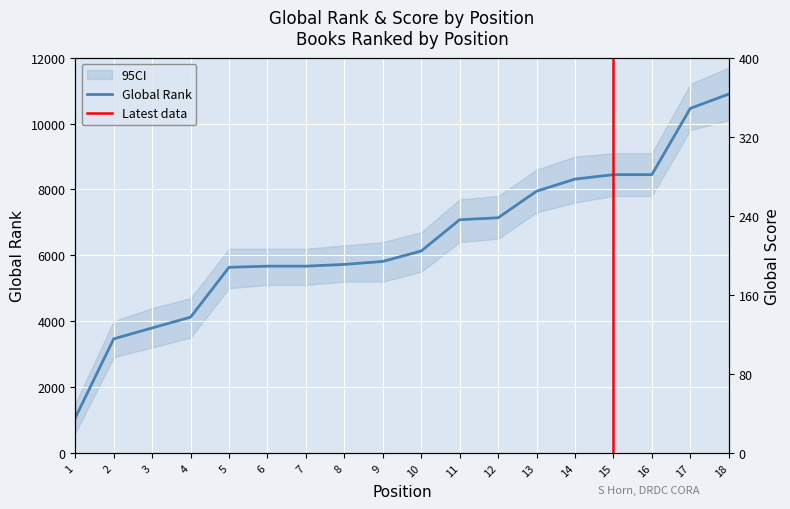

What is the minimum value shown in the chart?

1065